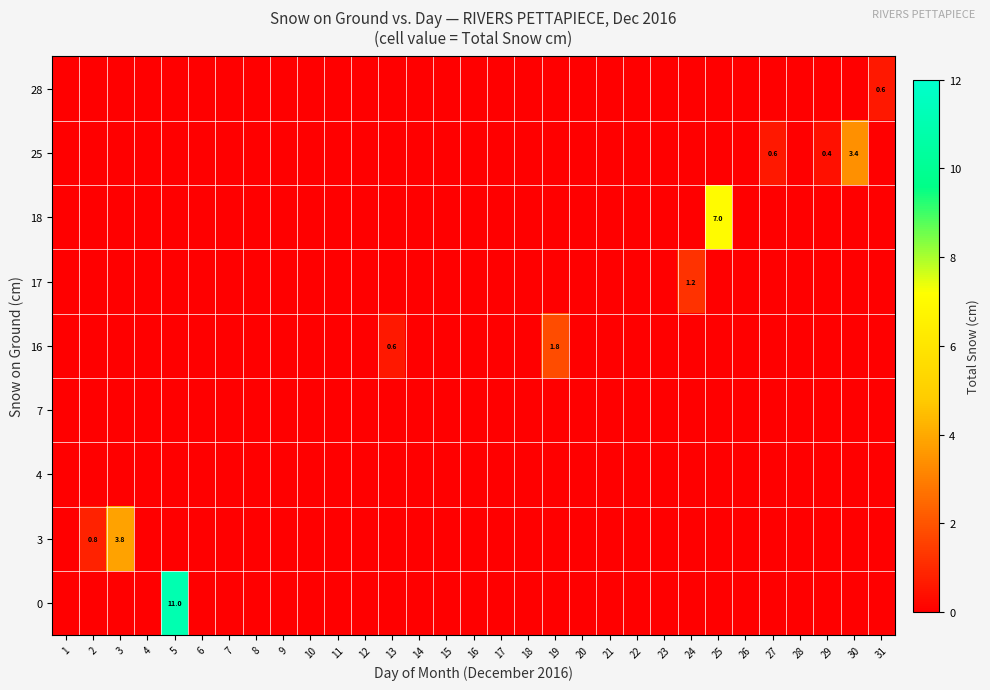

How many data points in 17 are above 0?

1